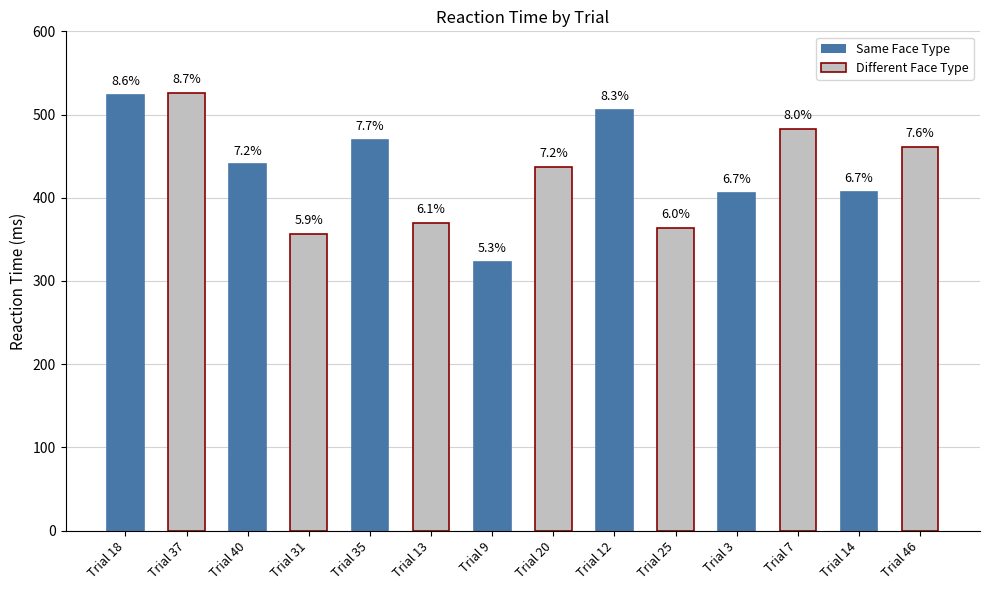

Does the chart contain any negative values?

No